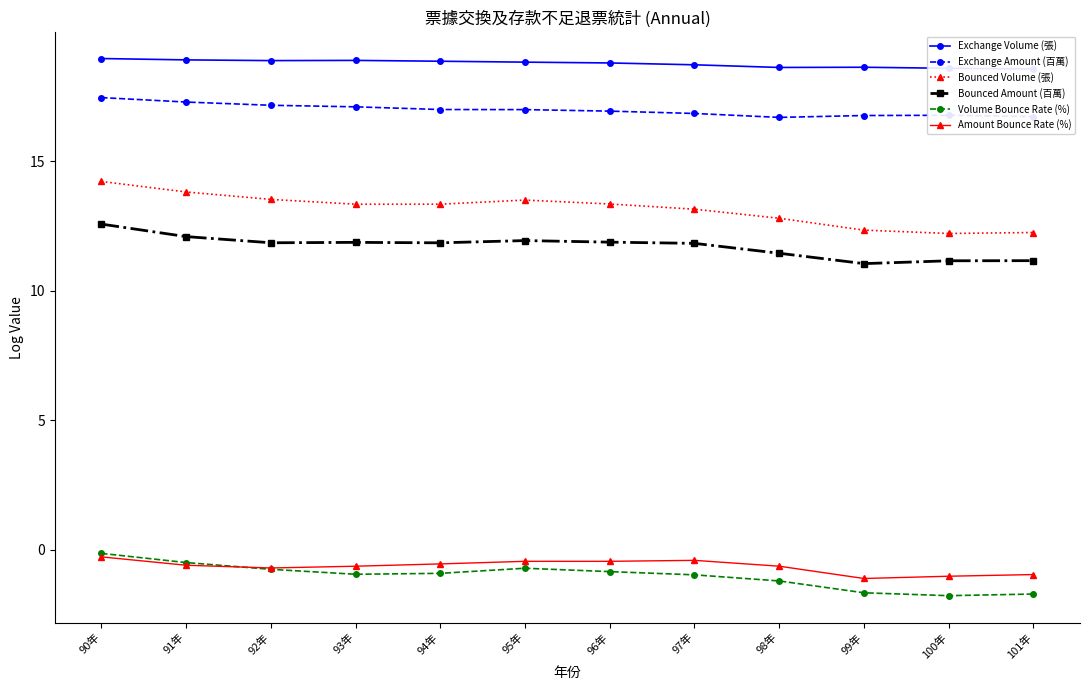

The value of Bounced Volume (張) at 94年 is 13.3. True or false?

True